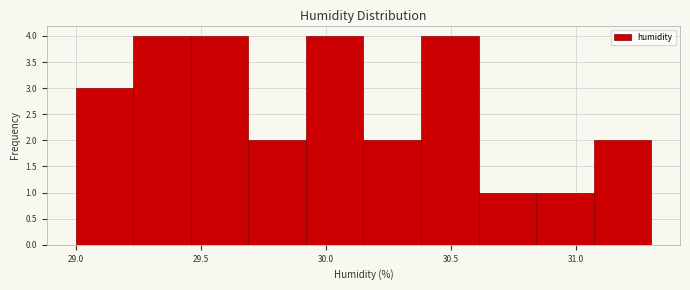

Reading left to right, list every bar in this chart as the range it spans on the x-axis followed by its height. Neither the bar edges nor the heights are printed on the chart, so give them approximately, as read against the axes.

29.00 to 29.23: 3
29.23 to 29.46: 4
29.46 to 29.69: 4
29.69 to 29.92: 2
29.92 to 30.15: 4
30.15 to 30.38: 2
30.38 to 30.61: 4
30.61 to 30.84: 1
30.84 to 31.07: 1
31.07 to 31.30: 2